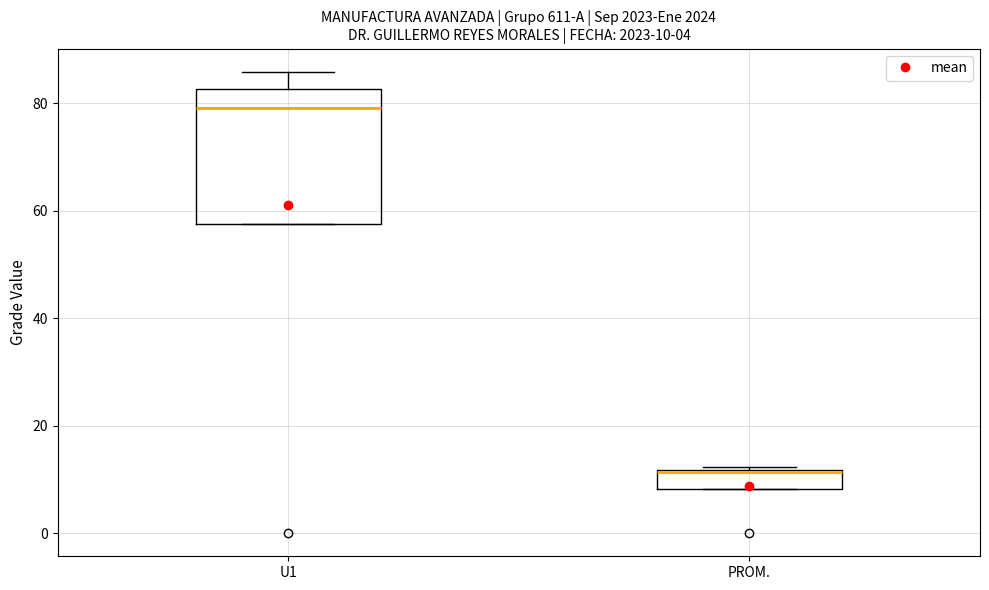

Which box has the lowest median line?

PROM.